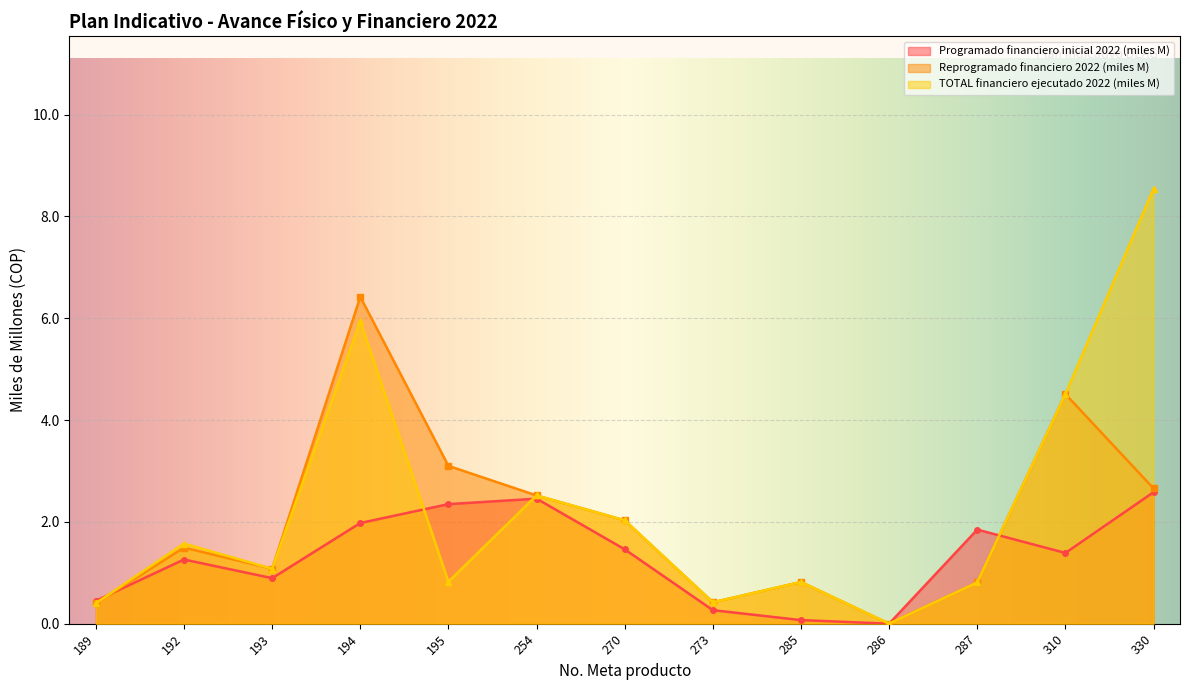

How many lines are shown in the chart?

3